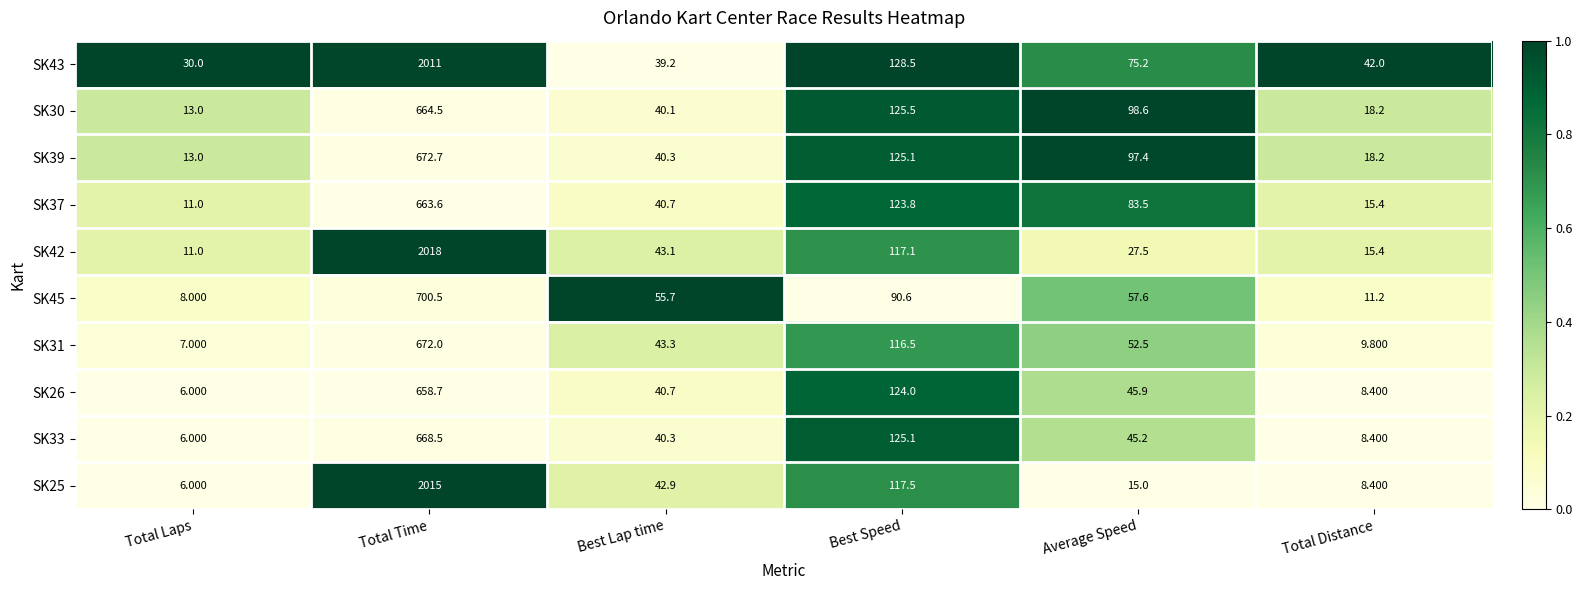

At which category does the chart reach its peak across all series?

Total Time